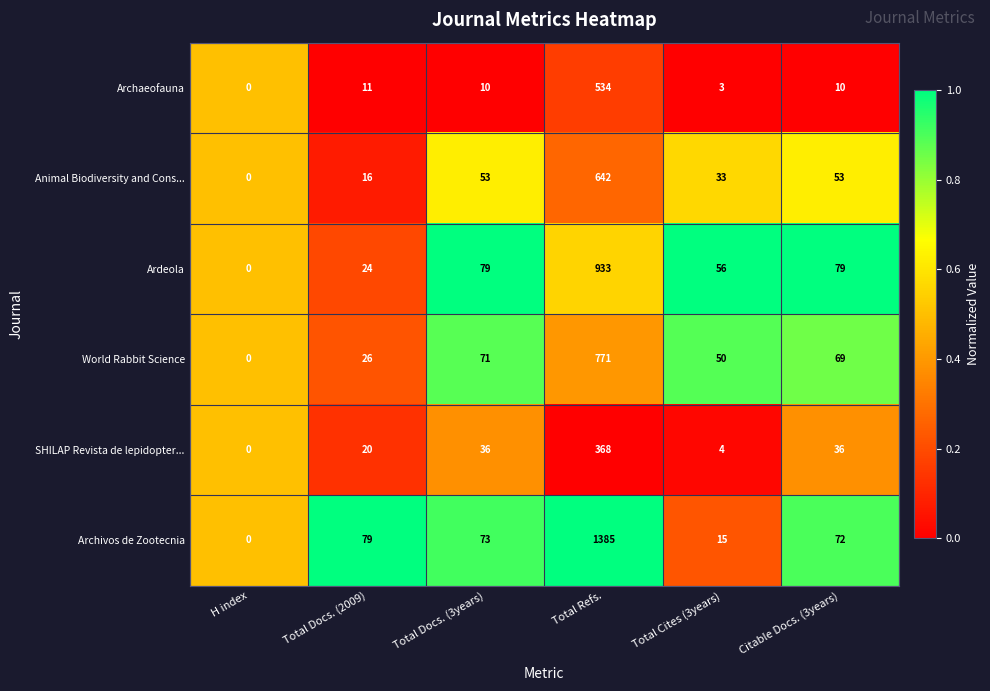

Which series has the largest range (max minus min)?

Archivos de Zootecnia